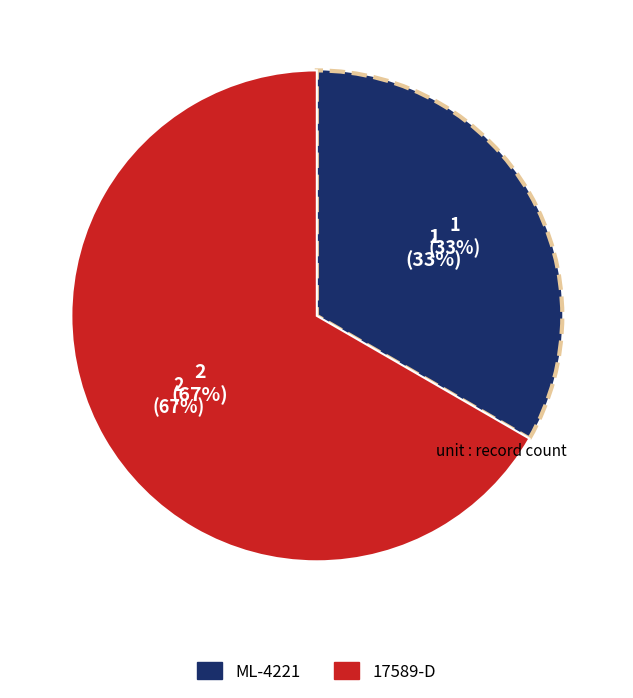

How much of the chart is everything except 17589-D?

33.3%